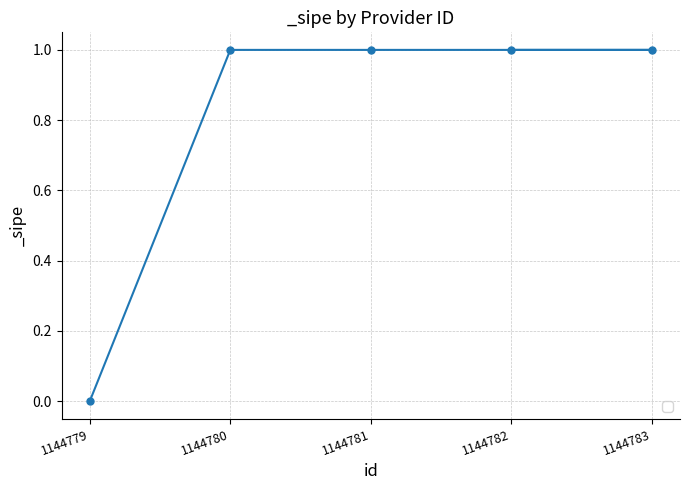

True or false: the data shows 0 at 1144779.

True